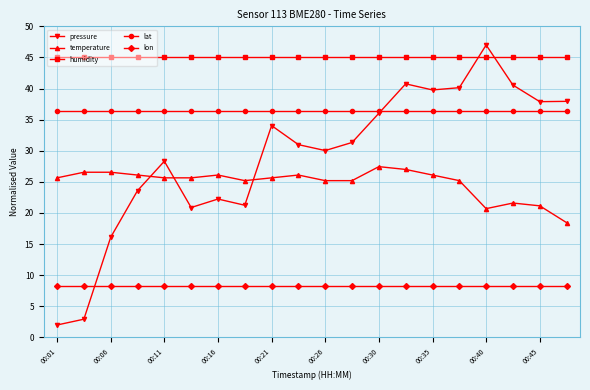

Which series has the widest spread of values?

pressure